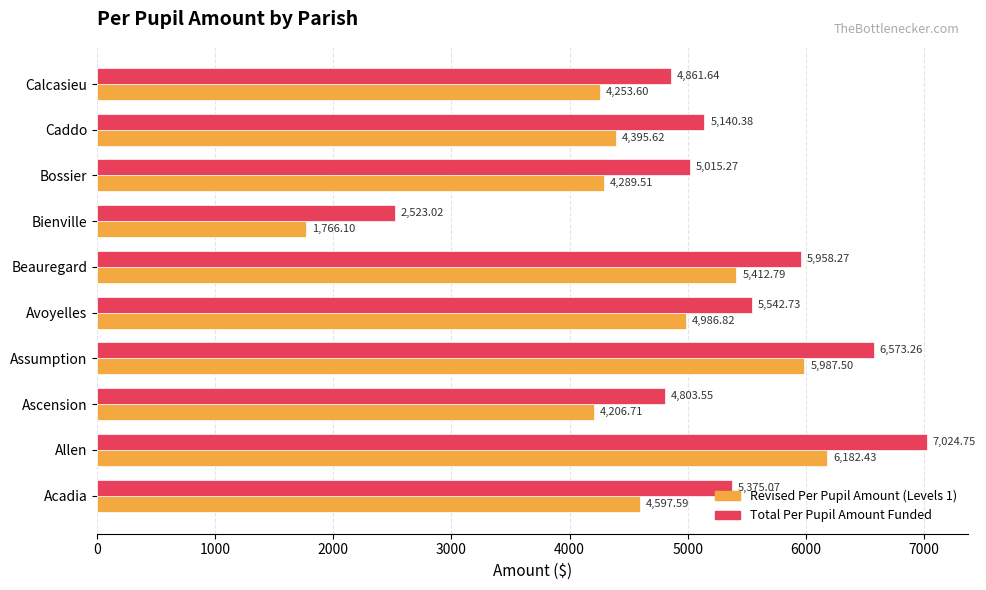

Which series has the largest total across all categories?

Total Per Pupil Amount Funded